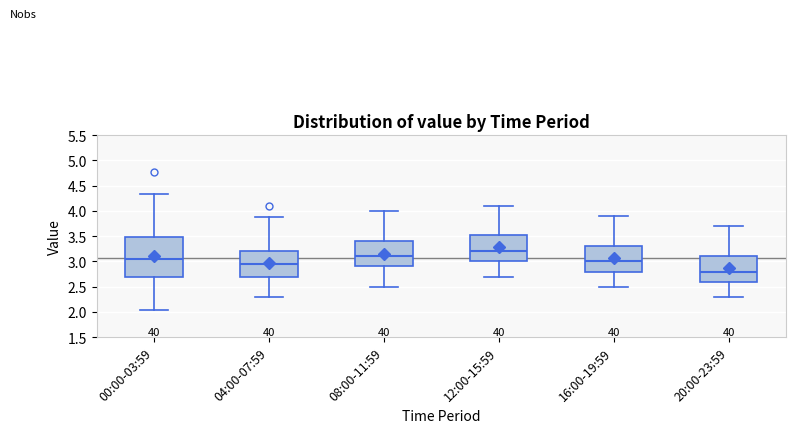

Which box's median line is the highest?

12:00-15:59